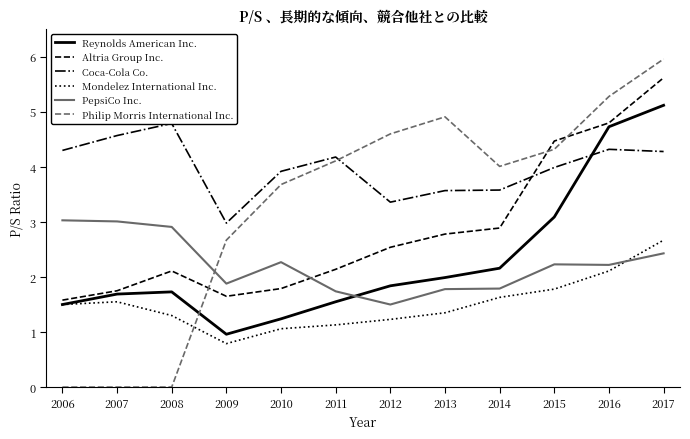

Which series ends up on top after the final intersection of Philip Morris International Inc. and PepsiCo Inc.?

Philip Morris International Inc.